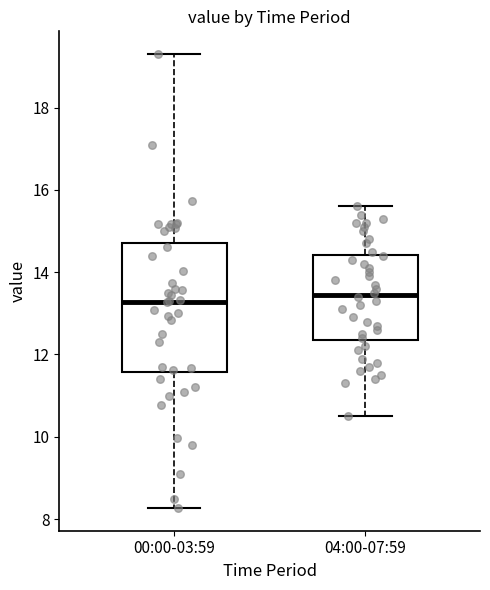

Reading left to right, transcribe this box plot: for each box, give where its median line is, the range the box spans, and where its two whiskers end, as read against the y-axis. The values are not printed on the chart, so give them approximately, as read against the axis.

00:00-03:59: median 13.2, box 11.6 to 14.8, whiskers 8.2 to 19.4
04:00-07:59: median 13.4, box 12.4 to 14.4, whiskers 10.6 to 15.6